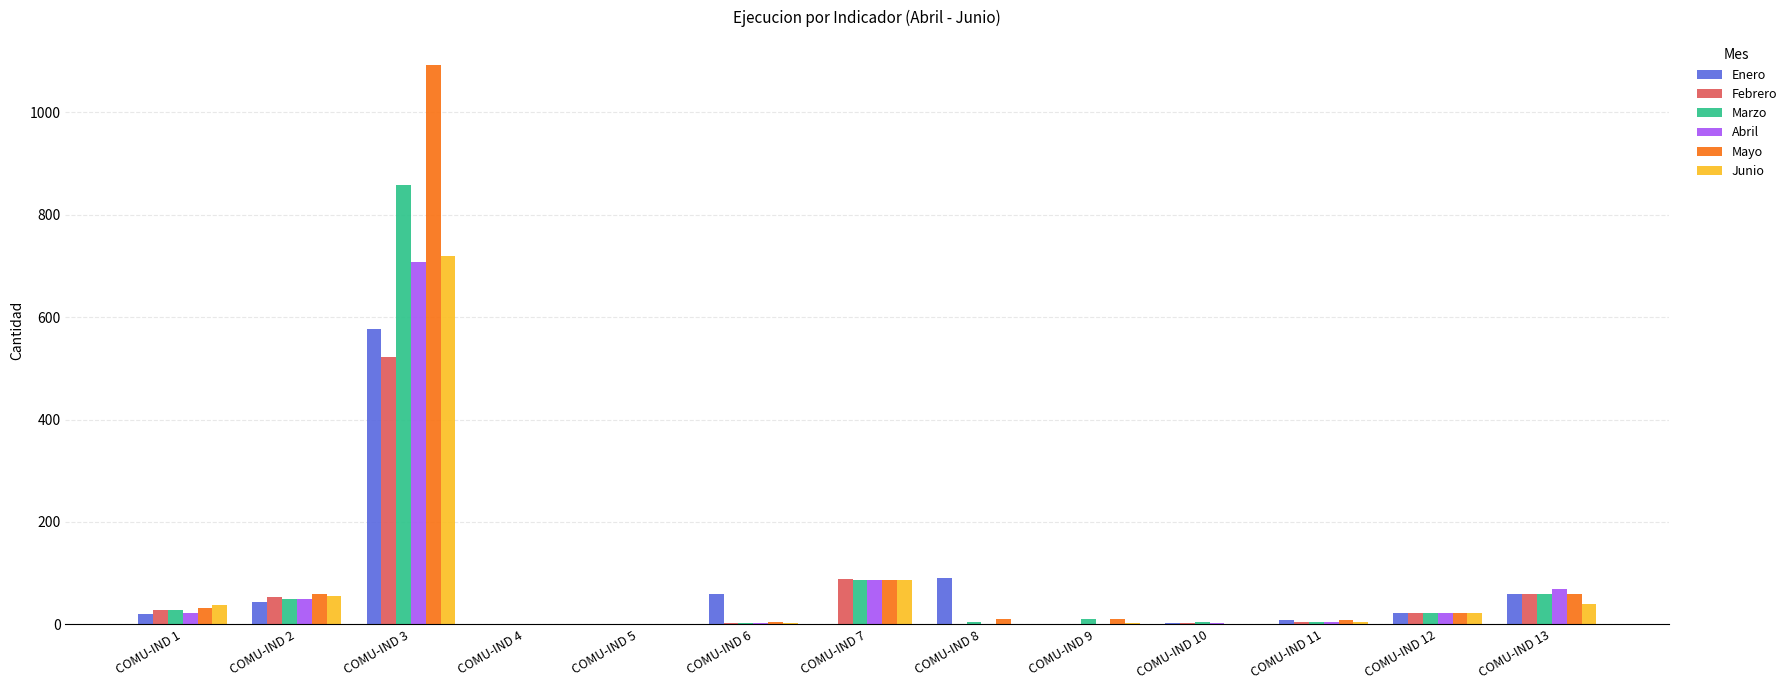

At which category is the sum across all series the highest?

COMU-IND 3